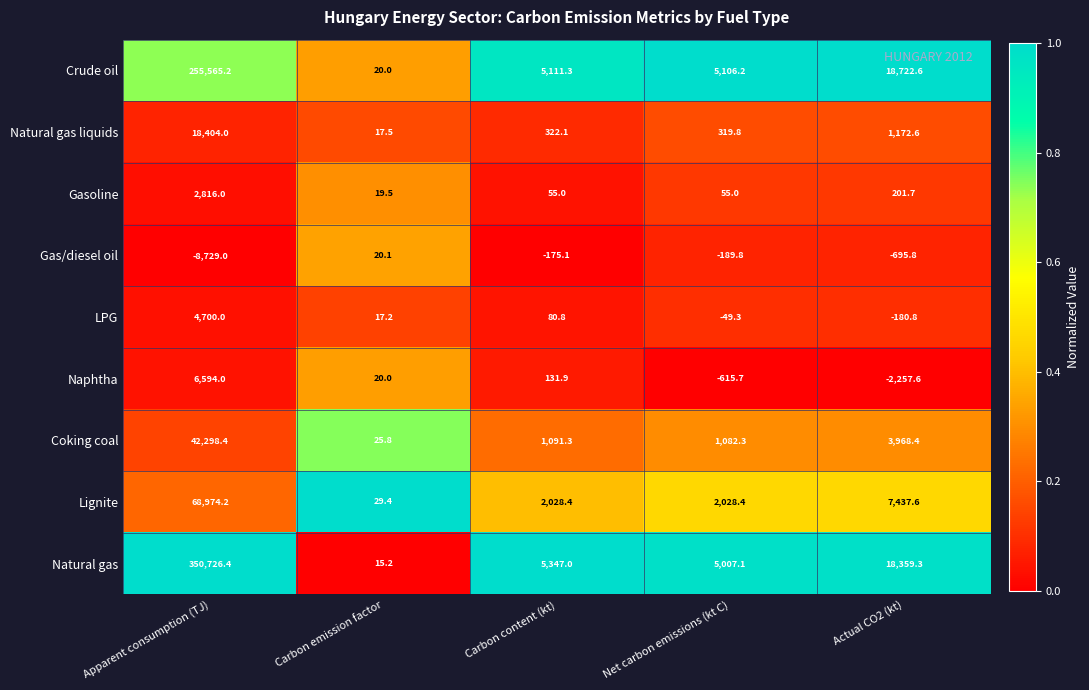

What is the spread (max minus min) of values at Carbon emission factor?

14.2